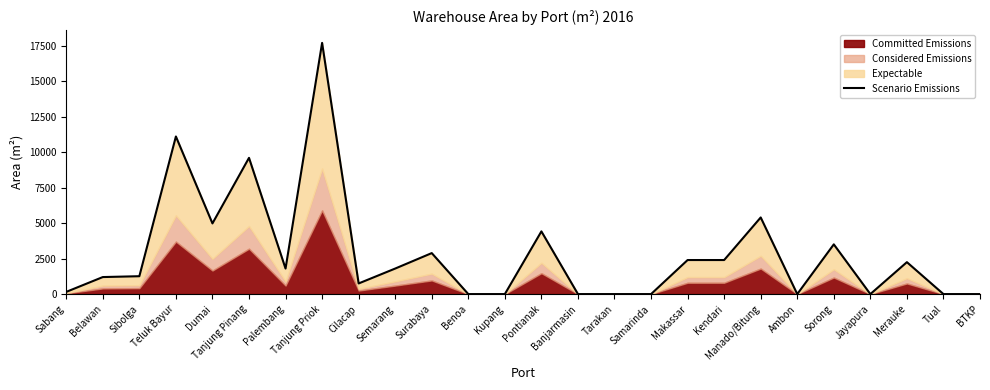

What is the difference between the second highest and second lowest values?

11106